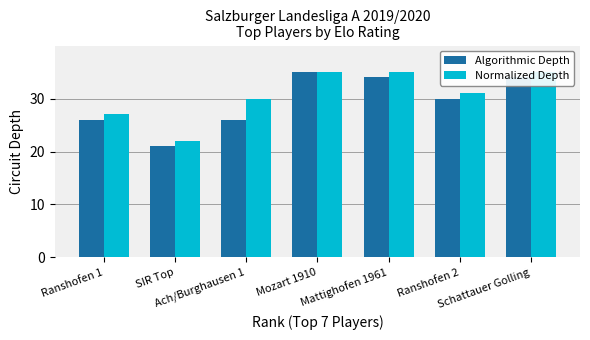

Is it true that Algorithmic Depth equals 9 at Ach/Burghausen 1?

False